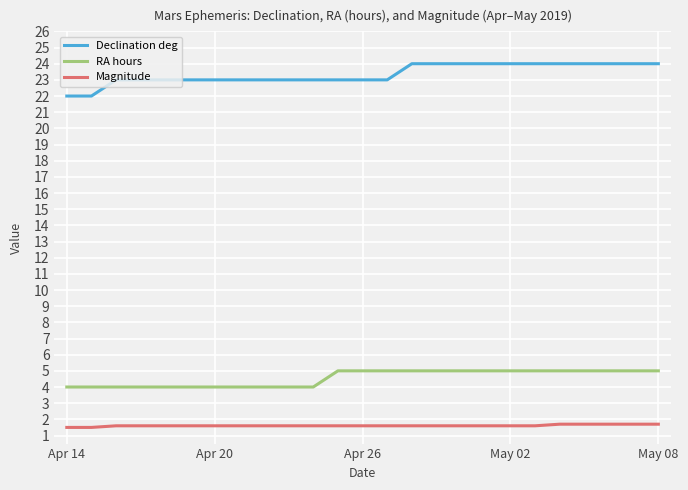

True or false: Magnitude and Declination deg cross at least once.

False